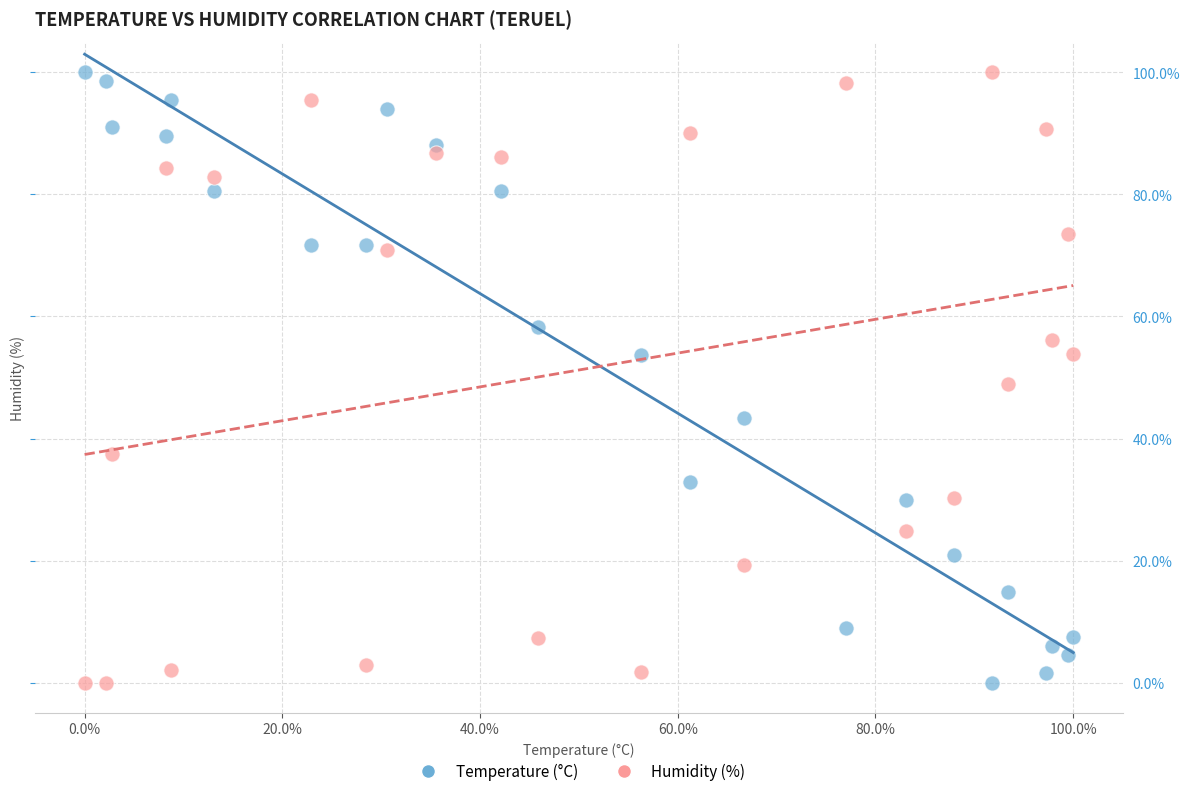

What are all the series names shown in the legend?

Temperature (°C), Humidity (%)